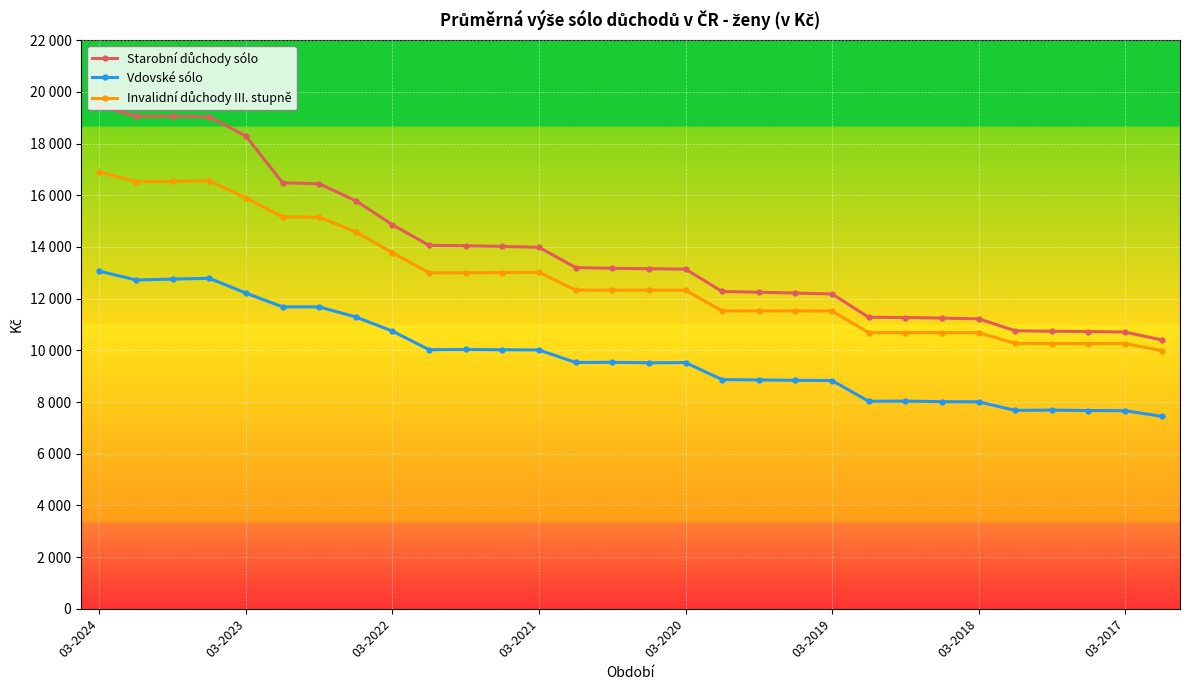

At how many categories does at least one series exceed 11097?

25